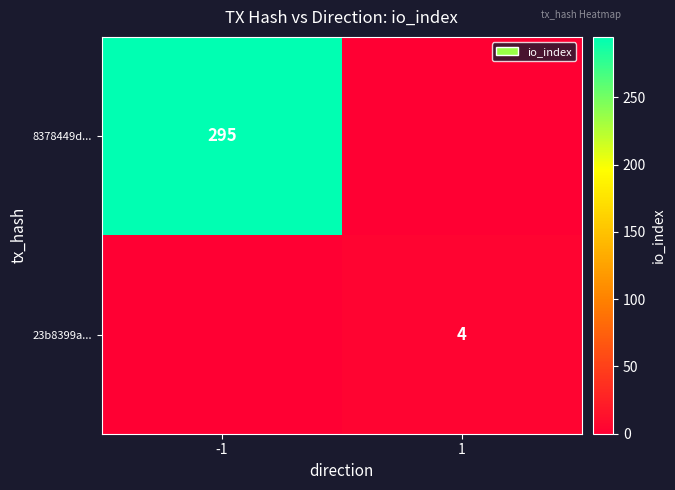

Is it true that 23b8399a... equals 5 at 1?

False